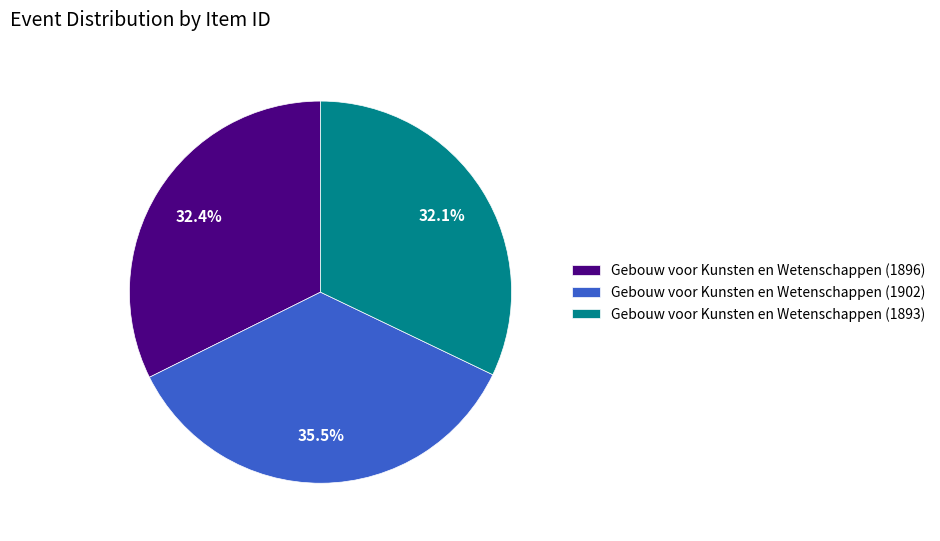

To the nearest percent, what is the combined percentage of Gebouw voor Kunsten en Wetenschappen (1896) and Gebouw voor Kunsten en Wetenschappen (1902)?

68%